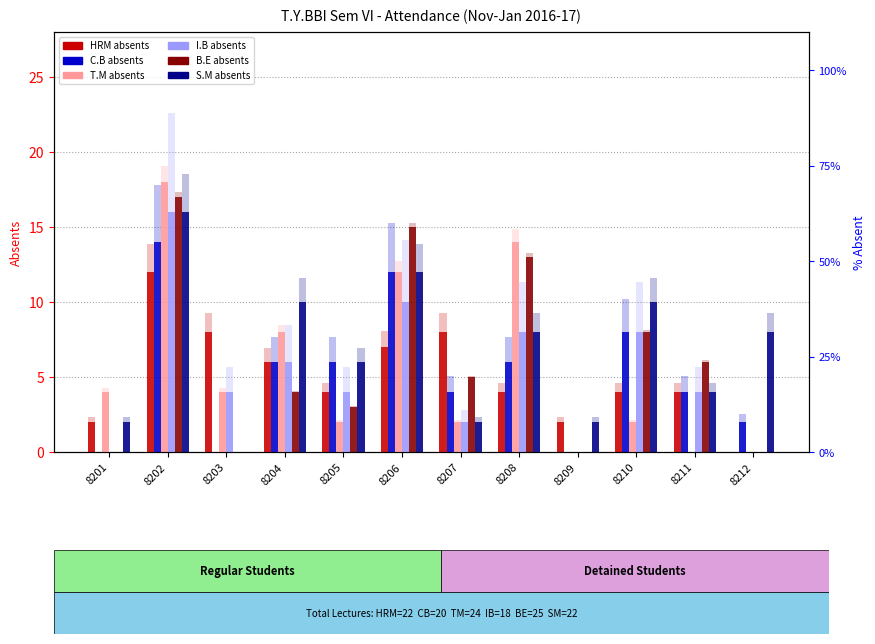

What is the value of the C.B bar at the 8th from the left?

6.0